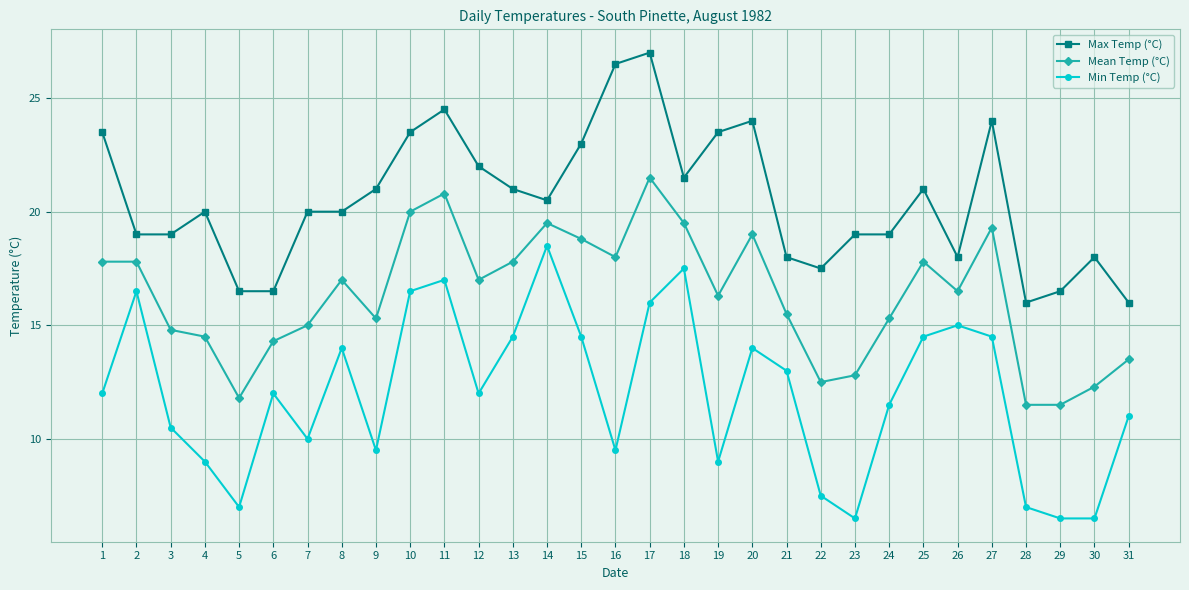

What are all the series names shown in the legend?

Max Temp (°C), Mean Temp (°C), Min Temp (°C)